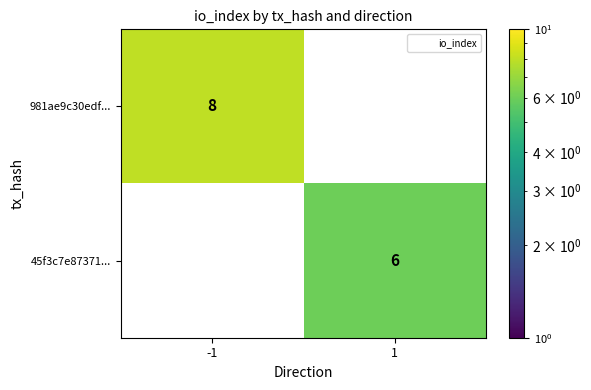

Which has a higher value, 1 or -1?

-1